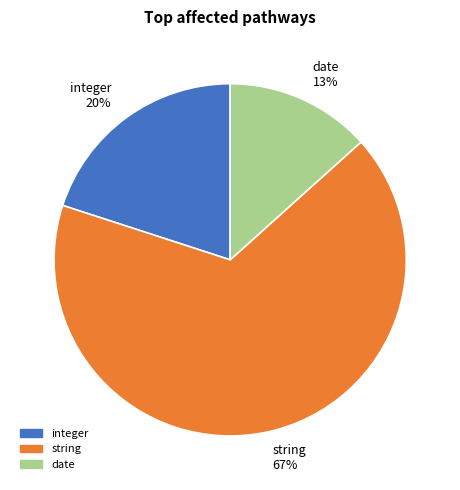

What is the ratio of the value at integer 20% to the value at string 67%?

0.3